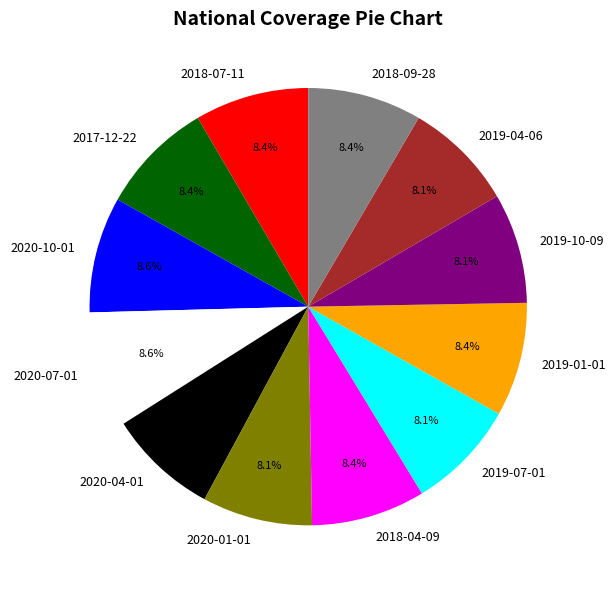

Count the number of slices in the pie.

12